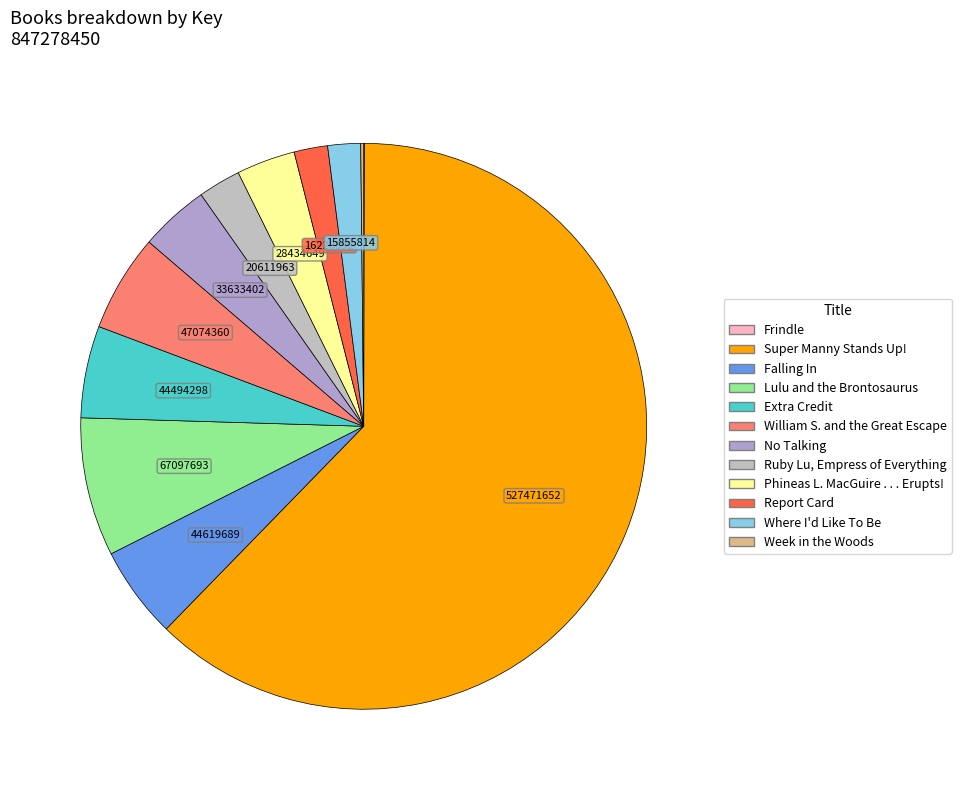

Is there a majority slice in this chart?

Yes